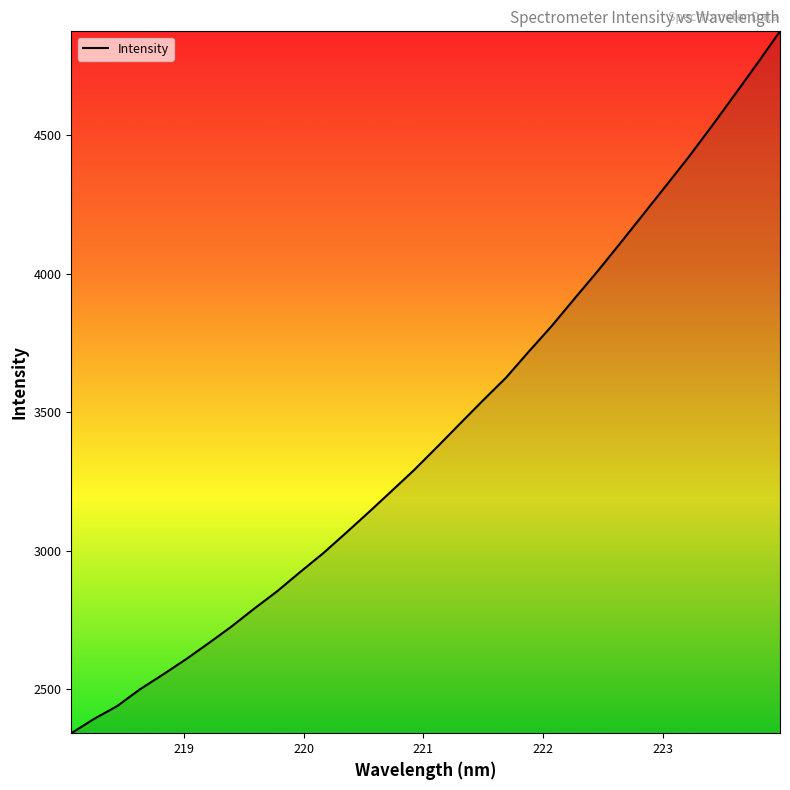

What is the maximum value shown in the chart?

4873.8